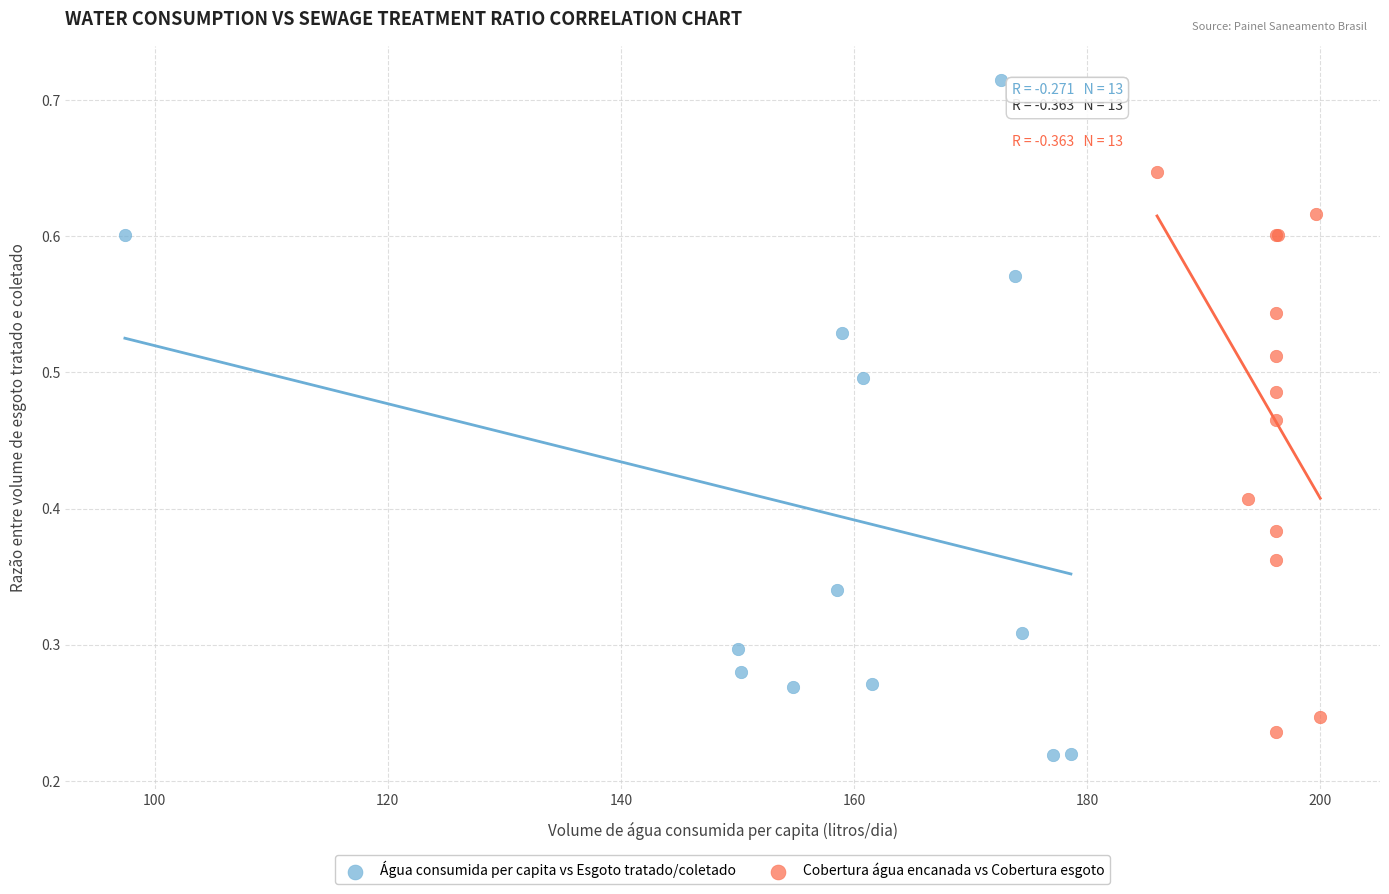

Which series reaches the maximum Y coordinate?

Água consumida per capita vs Esgoto tratado/coletado